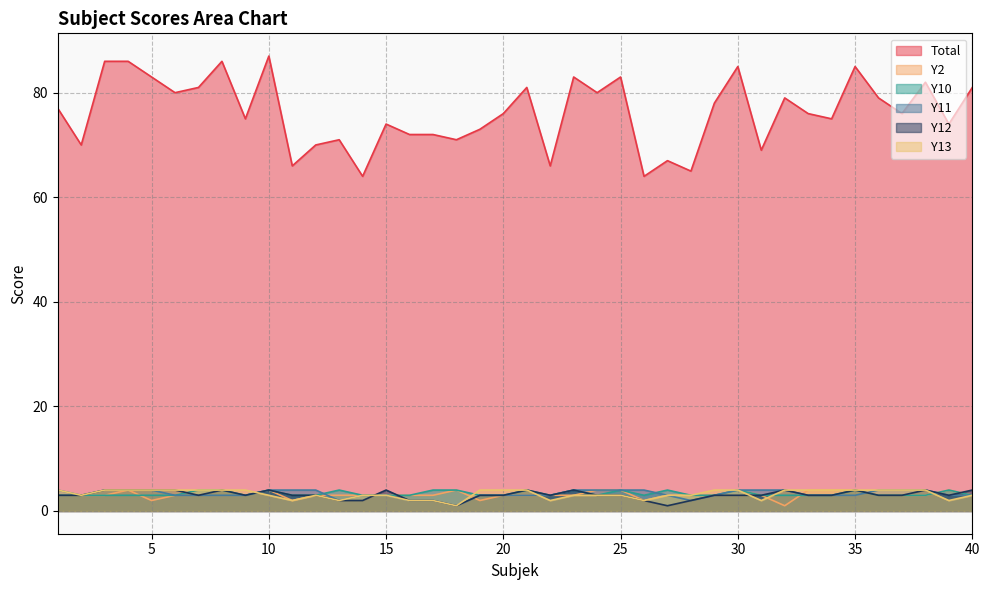

Which series ends up on top after the final intersection of Y10 and Y11?

Y10